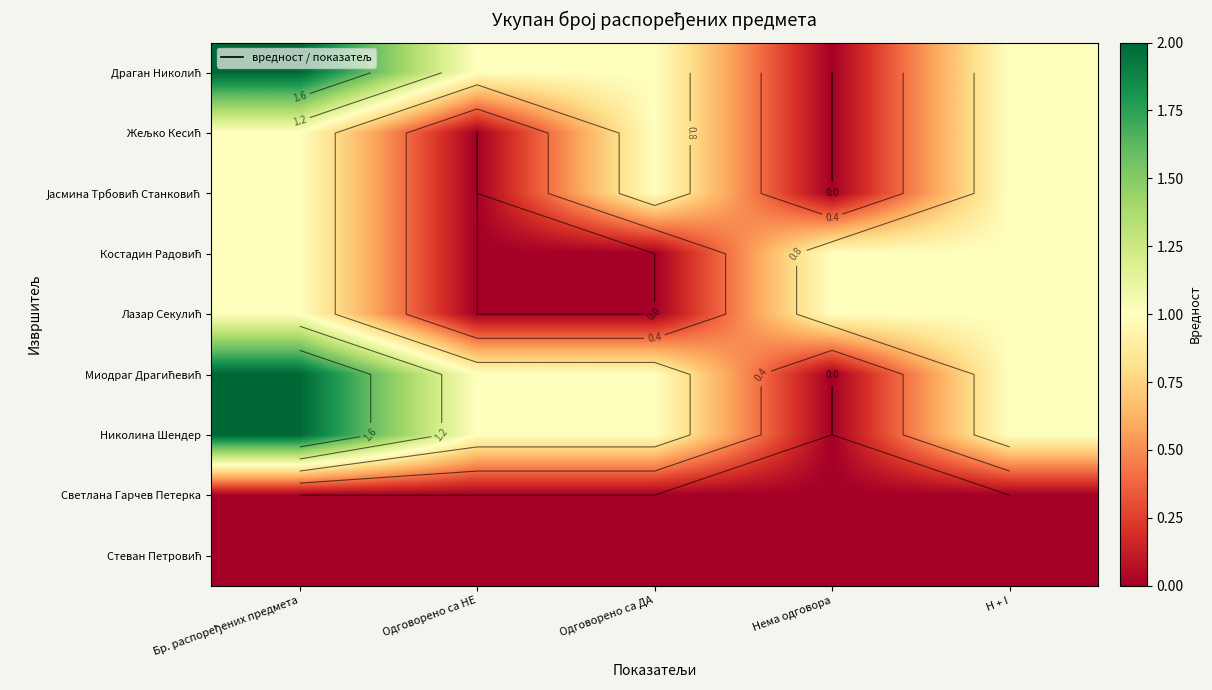

Which category has the lowest value in the Стеван Петровић series?

Бр. распоређених предмета